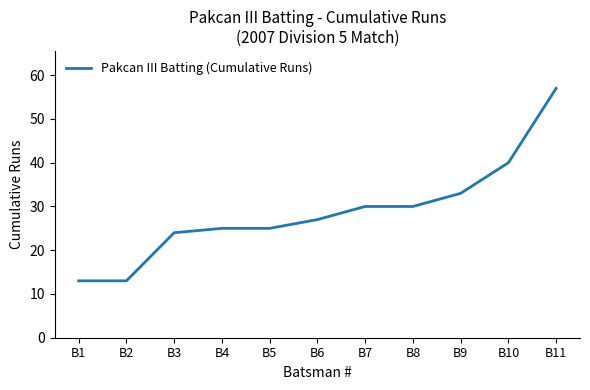

Reading left to right, what are all the values shown in this chart?

B1=13	B2=13	B3=24	B4=25	B5=25	B6=27	B7=30	B8=30	B9=33	B10=40	B11=57